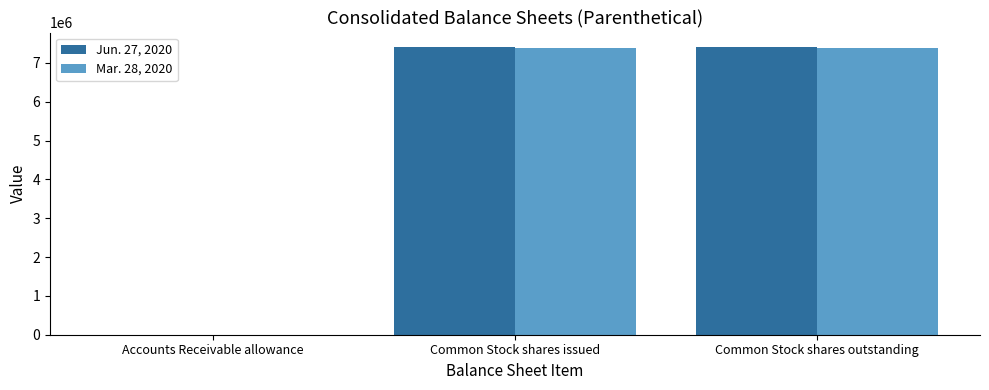

What is the average value of the Mar. 28, 2020 series?

4920947